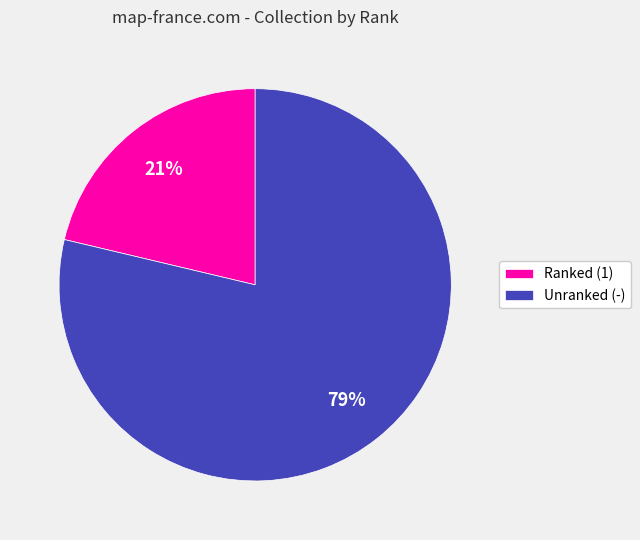

True or false: Unranked (-) accounts for 79% of the total.

True